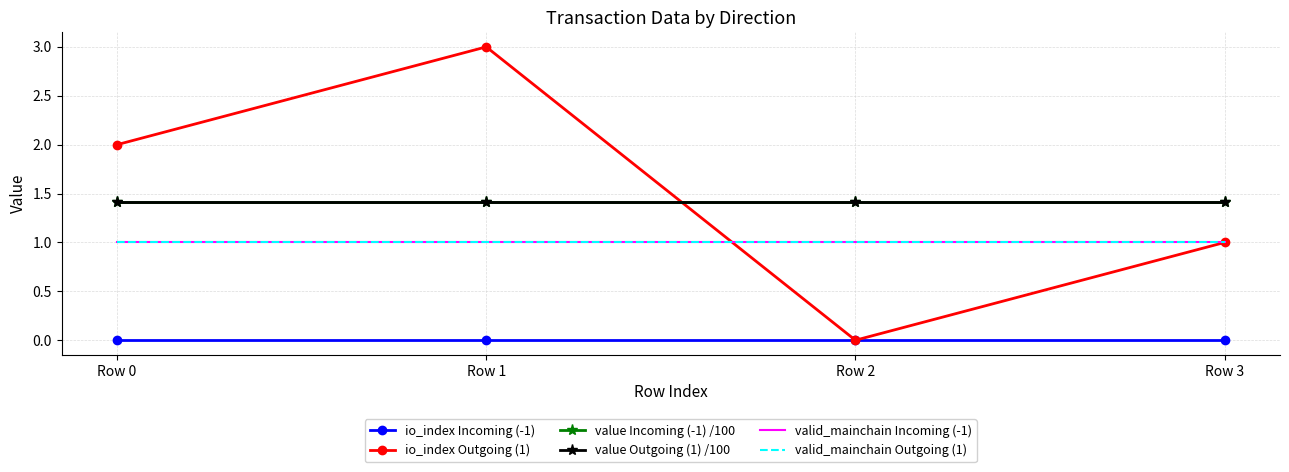

True or false: valid_mainchain Incoming (-1) and value Outgoing (1) /100 intersect in this chart.

False